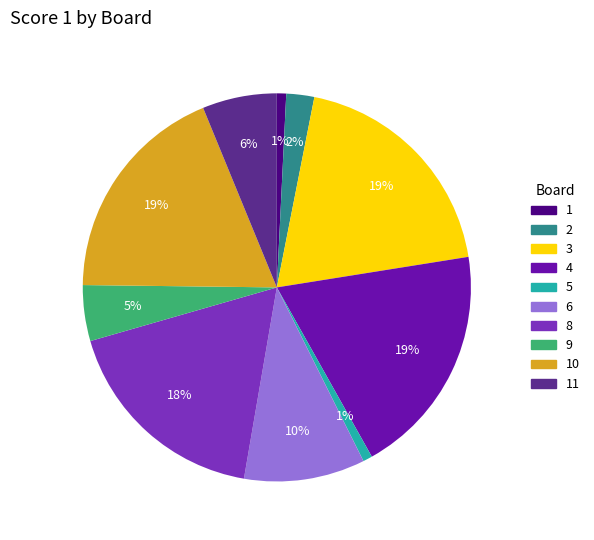

Is 6 the majority of the pie?

No